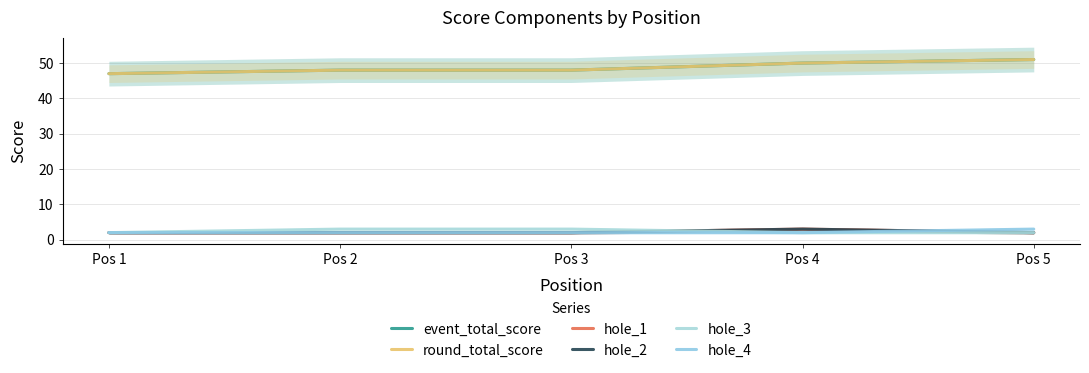

Reading left to right, extract all data points from this chart.

event_total_score: 47	48	48	50	51
round_total_score: 47	48	48	50	51
hole_1: 2	2	2	3	2
hole_2: 2	2	2	3	2
hole_3: 2	3	3	2	2
hole_4: 2	2	2	2	3